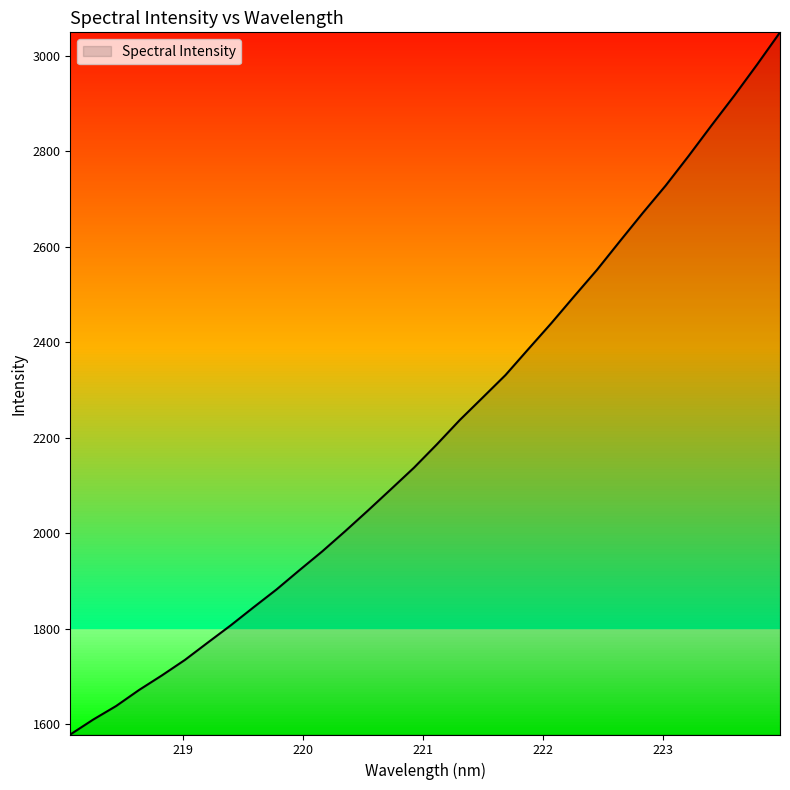

Does the chart display data point markers on the line(s)?

No